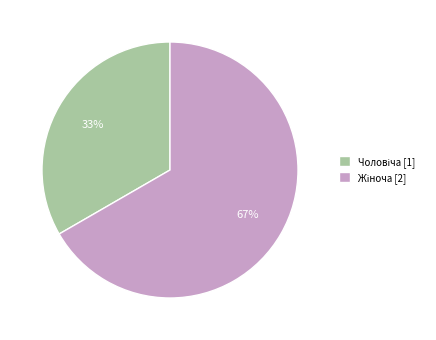

To the nearest percent, what is the average slice percentage?

50%